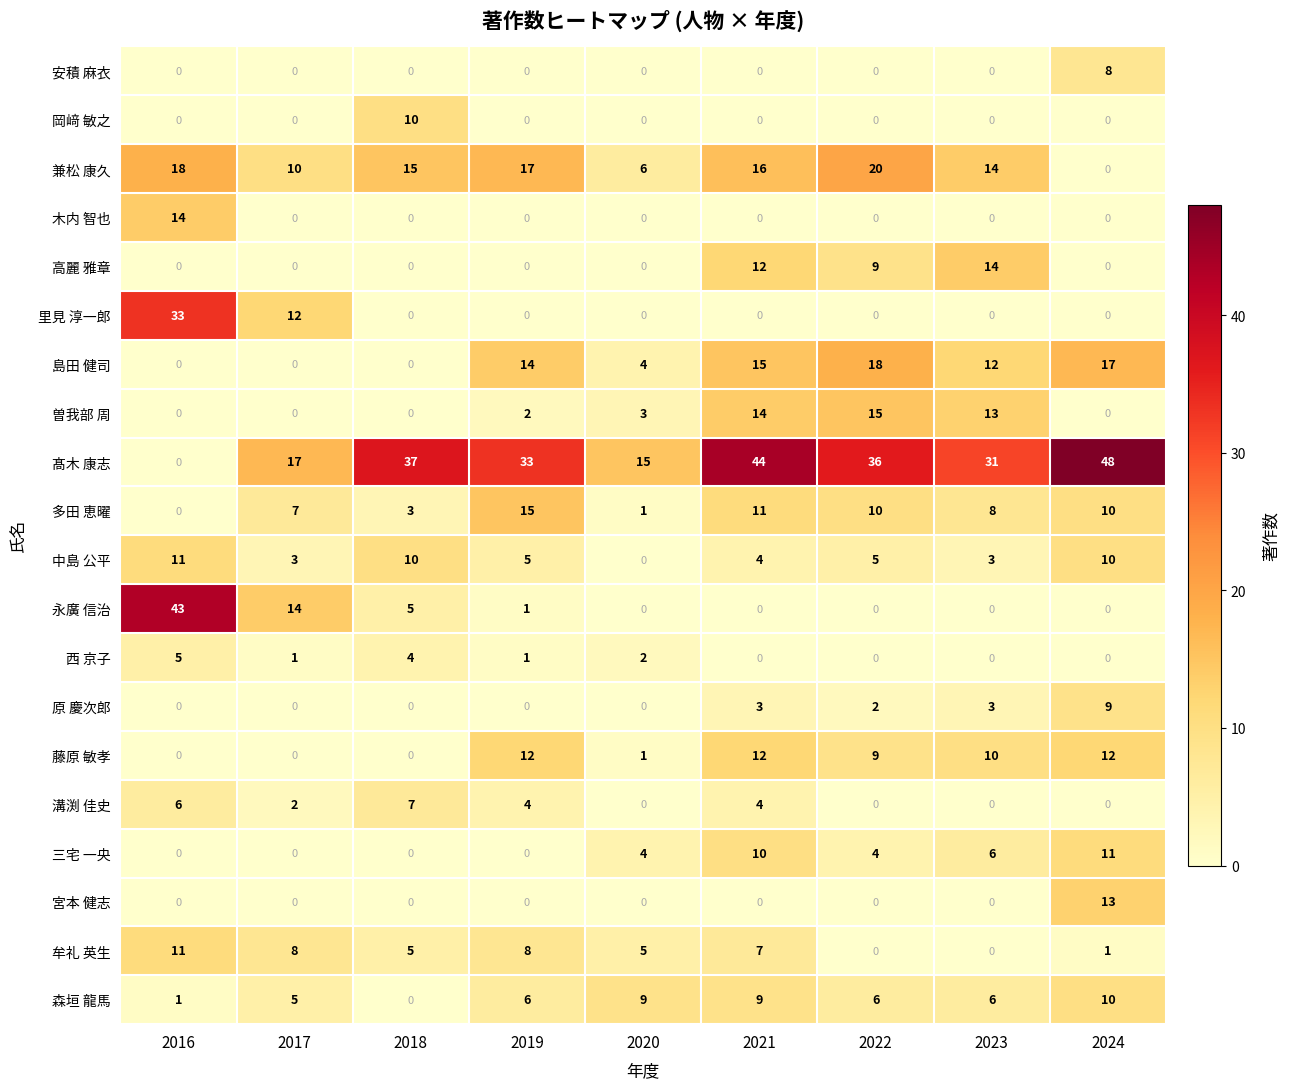

Which series has the largest total across all categories?

髙木 康志